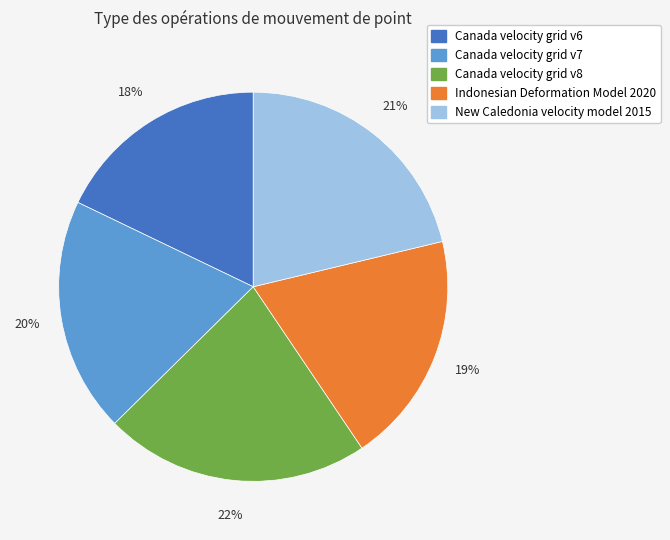

Is it true that Canada velocity grid v8 is 14% of the pie?

False